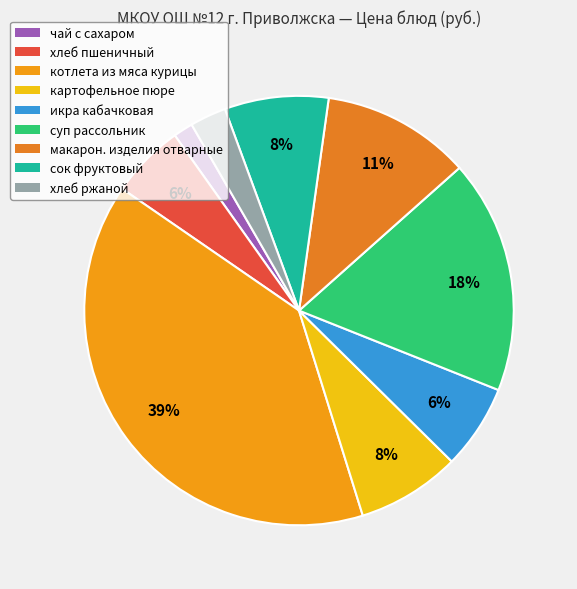

How many slices are in this pie chart?

9